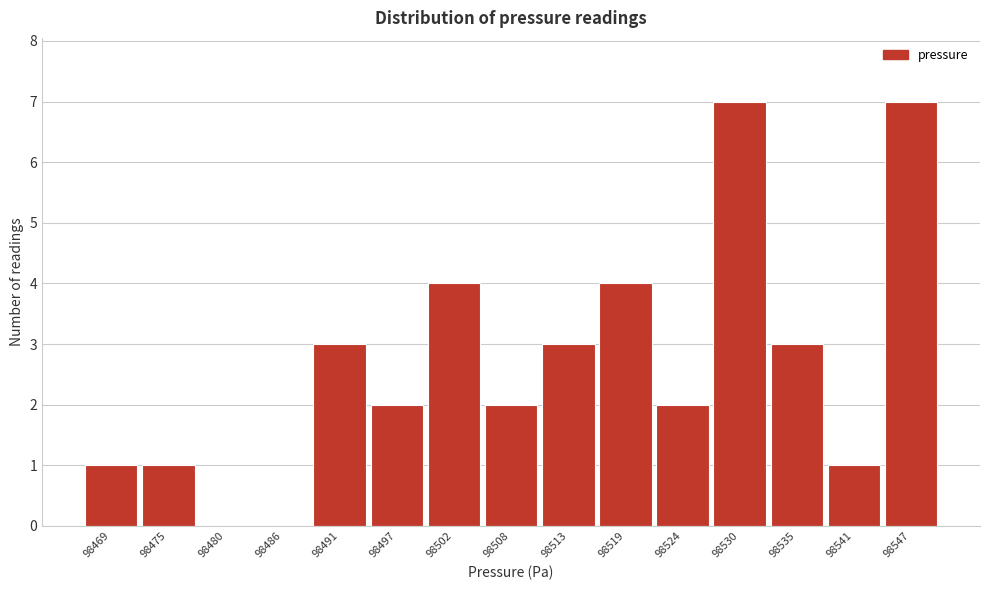

Reading left to right, transcribe all the data shown in this chart.

98469=1	98475=1	98480=0	98486=0	98491=3	98497=2	98502=4	98508=2	98513=3	98519=4	98524=2	98530=7	98535=3	98541=1	98547=7